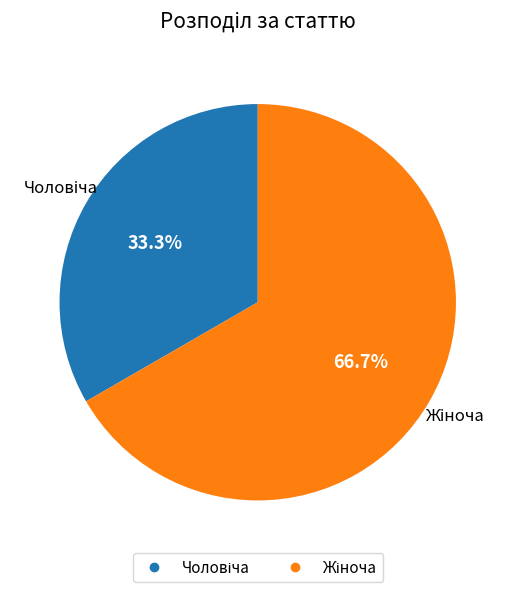

Does any single category account for the majority?

Yes